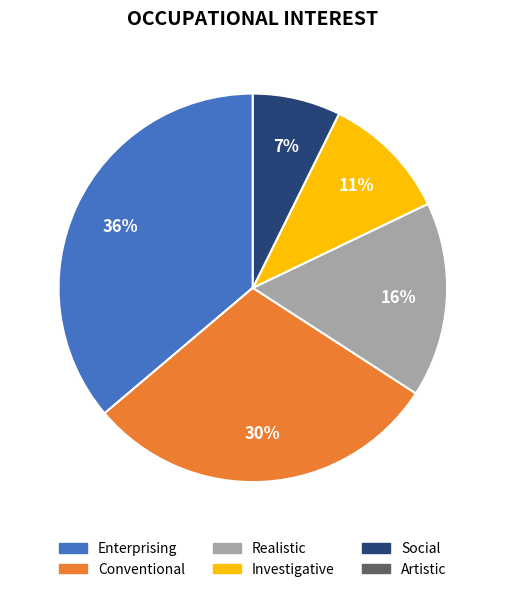

Is there any slice that represents more than half of the pie?

No